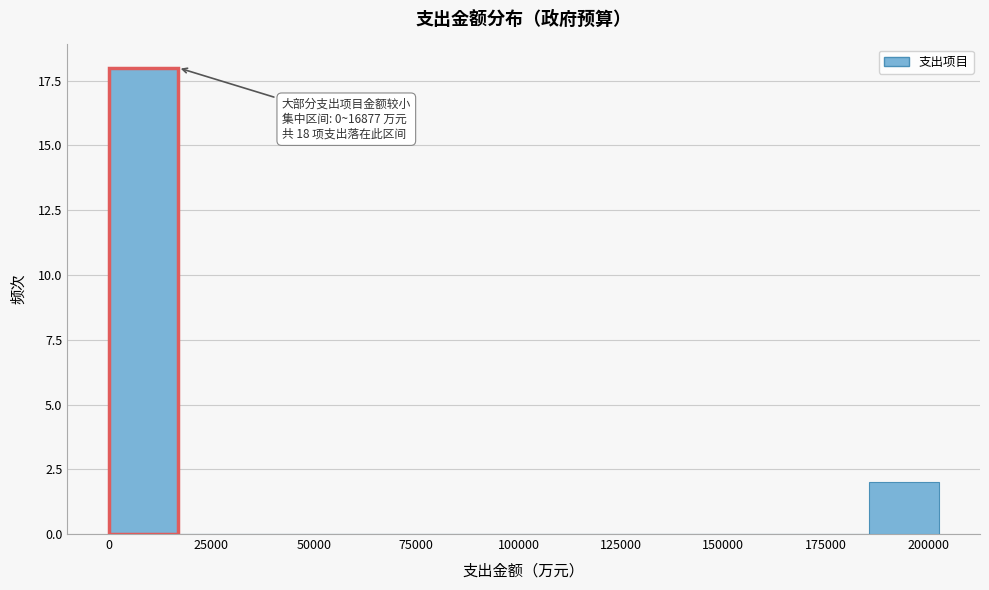

Read against the x-axis, roughly where is the centre of the tallest bar?

10000